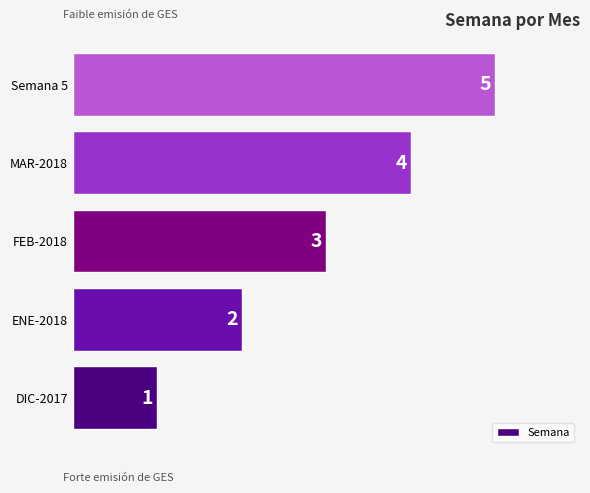

What is the change in value from ENE-2018 to Semana 5?

+3